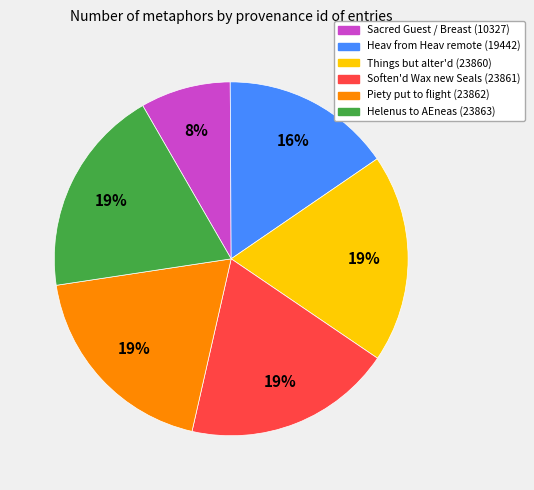

Count the number of slices in the pie.

6